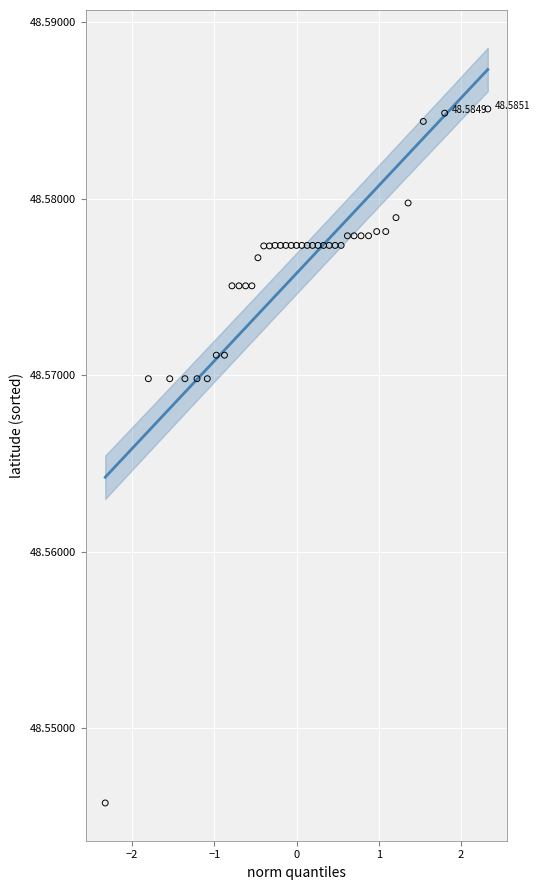

What is the range of X values (max minus min)?

4.7